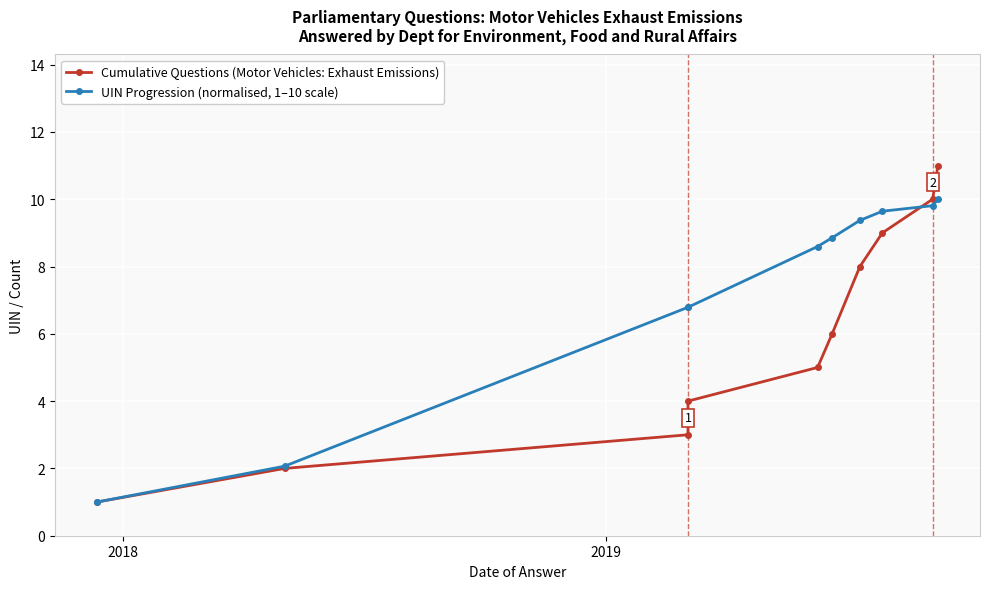

Which series has the largest total across all categories?

UIN Progression (normalised, 1–10 scale)